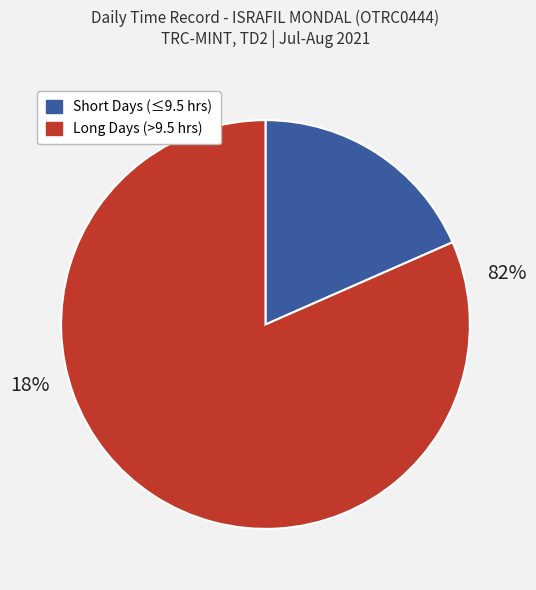

The 21-Sat slice represents 18% of the pie. True or false?

False